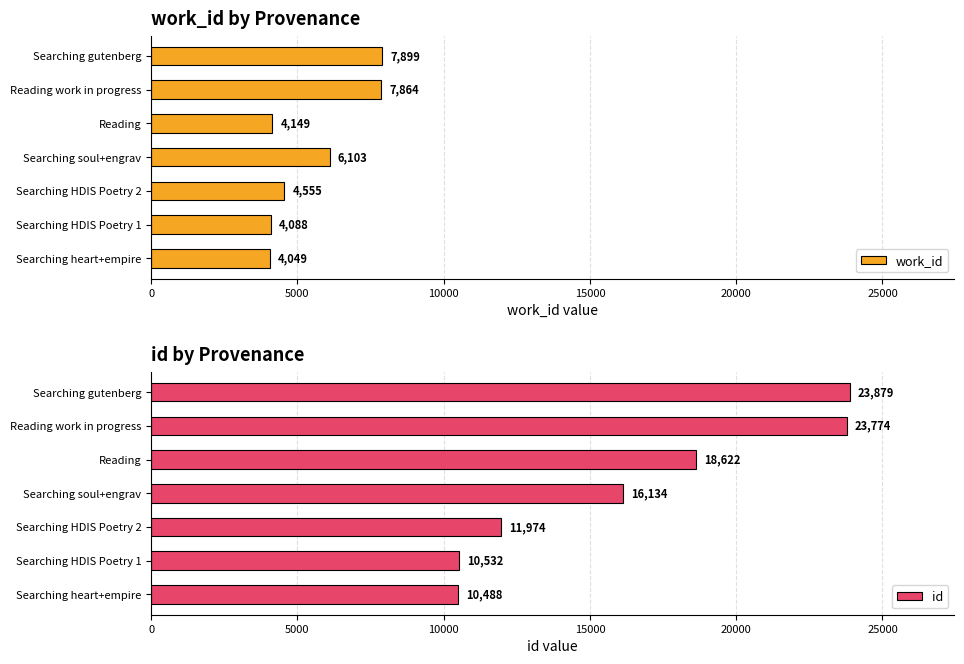

What is the minimum value for work_id?

4049